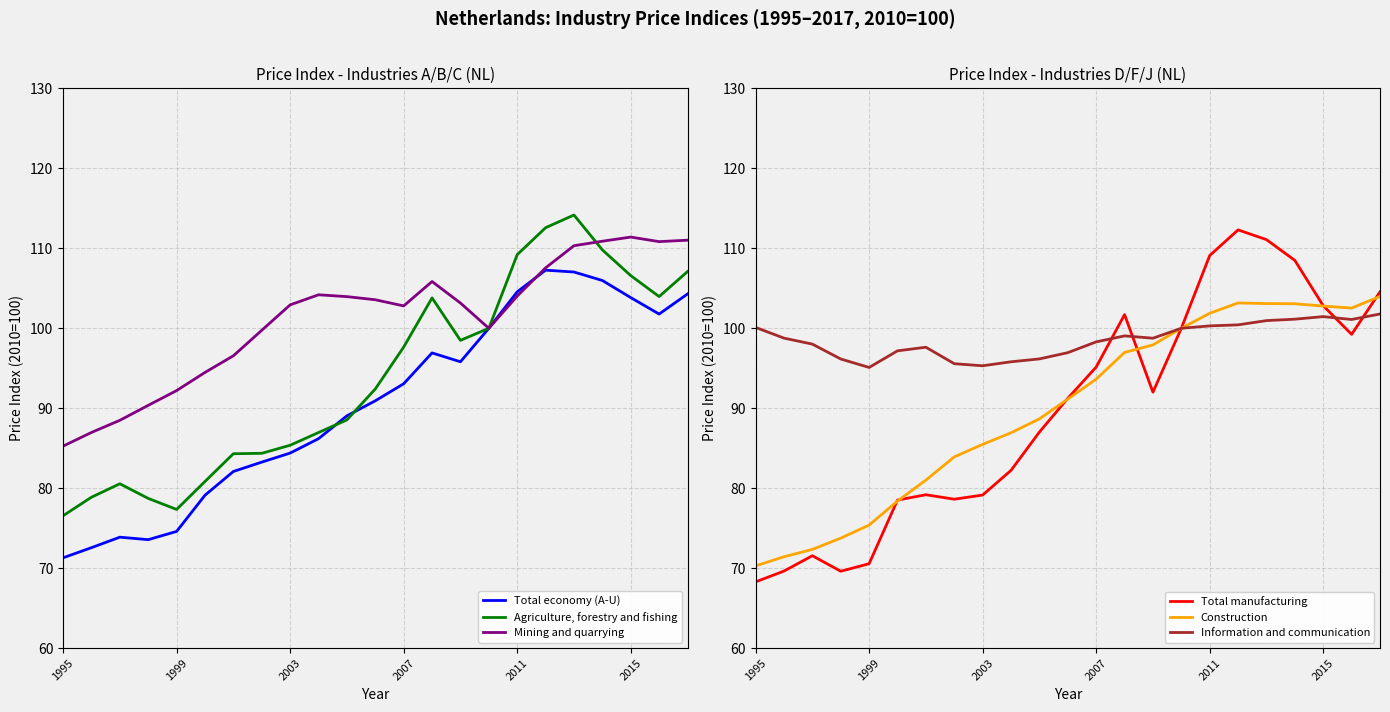

Rank the series at 15 from lowest to highest value.

Total economy (A-U), Agriculture, forestry and fishing, Mining and quarrying, Total manufacturing, Construction, Information and communication